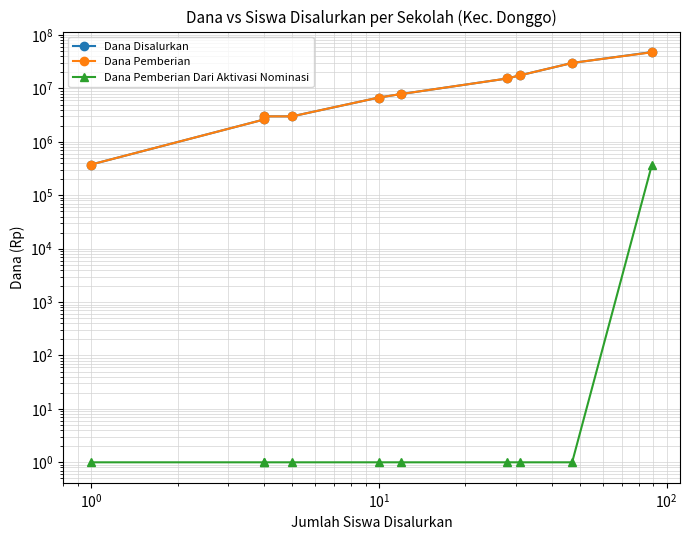

What is the difference between the second highest and second lowest values in the Dana Disalurkan series?

27375000